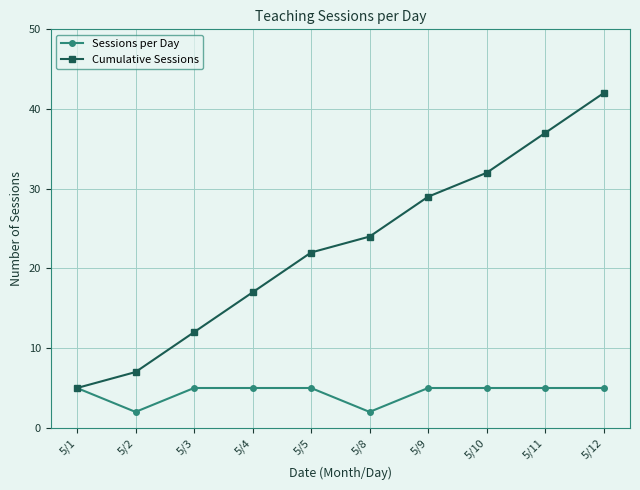

Between 5/4 and 5/8, which series saw the biggest shift?

Cumulative Sessions